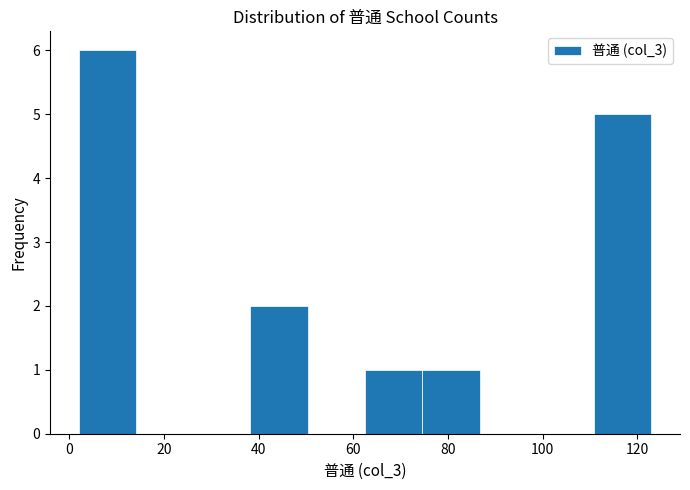

Over which range of the x-axis is the bar tallest?

2 to 14